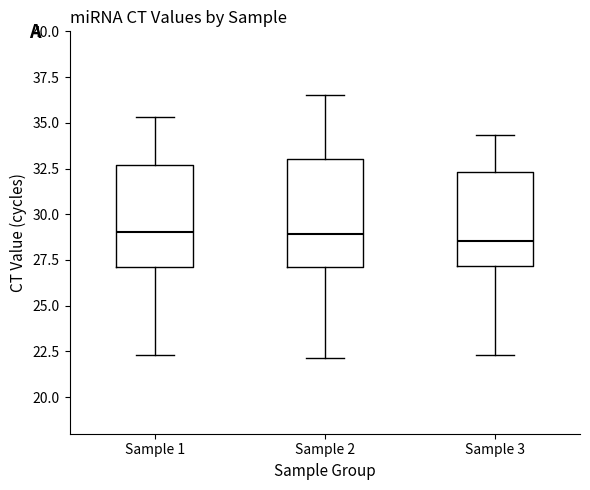

Reading left to right, transcribe this box plot: for each box, give where its median line is, the range the box spans, and where its two whiskers end, as read against the y-axis. The values are not printed on the chart, so give them approximately, as read against the axis.

Sample 1: median 29.0, box 27.0 to 32.5, whiskers 22.5 to 35.5
Sample 2: median 29.0, box 27.0 to 33.0, whiskers 22.0 to 36.5
Sample 3: median 28.5, box 27.0 to 32.5, whiskers 22.5 to 34.5